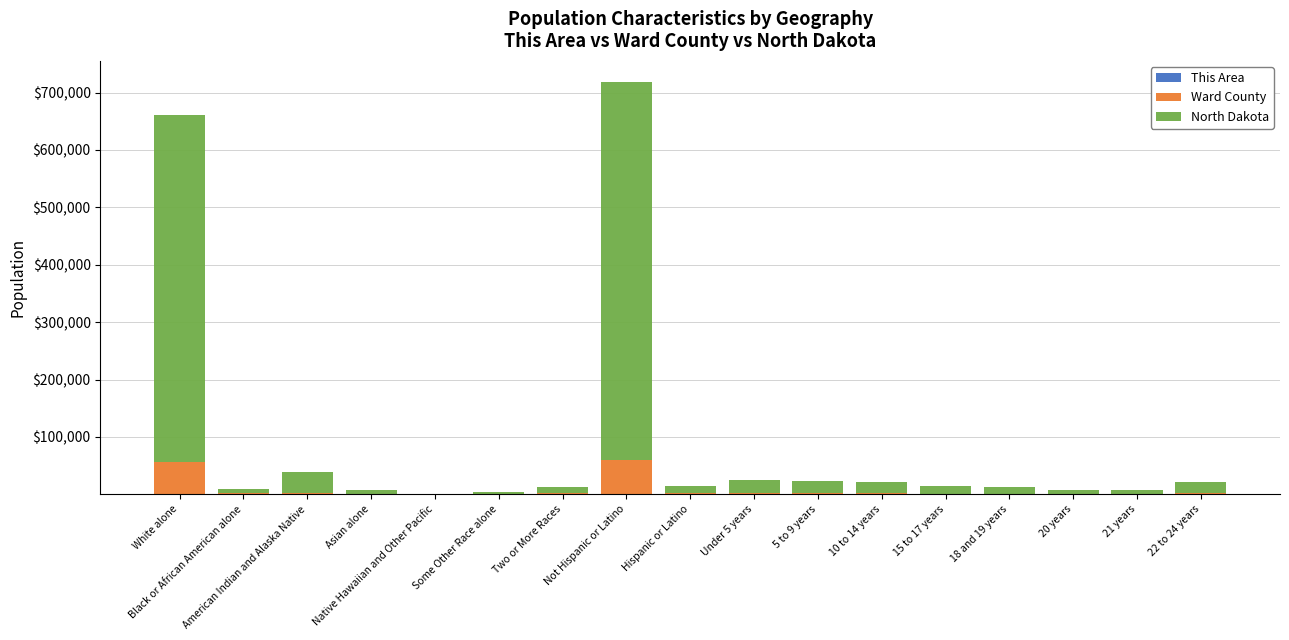

At which category is the sum across all series the highest?

Not Hispanic or Latino